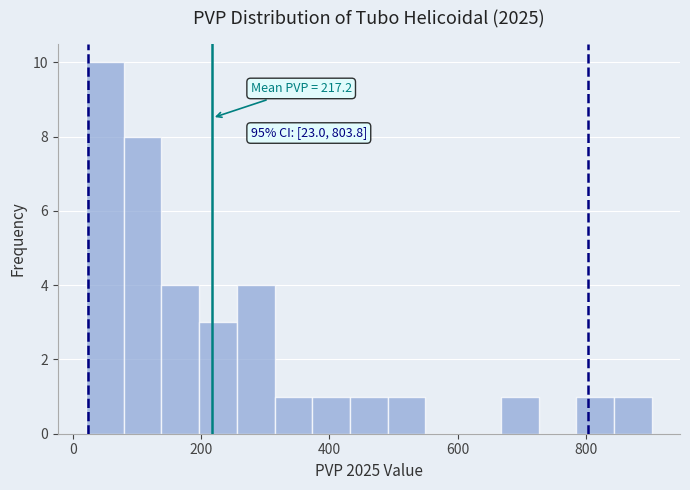

Read against the x-axis, roughly where is the centre of the tallest bar?

40